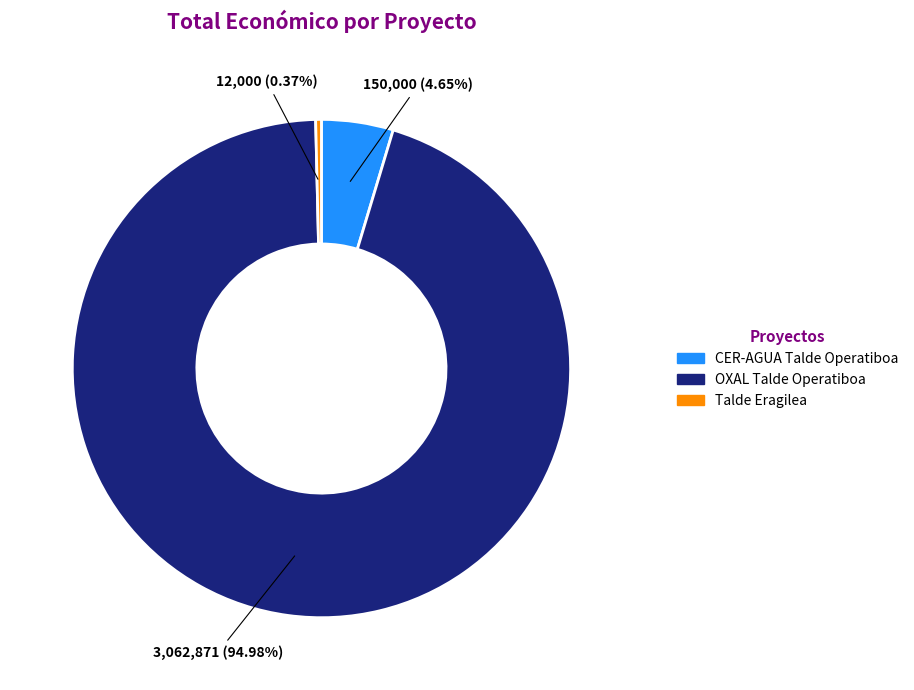

To the nearest percent, what is the average slice percentage?

33%